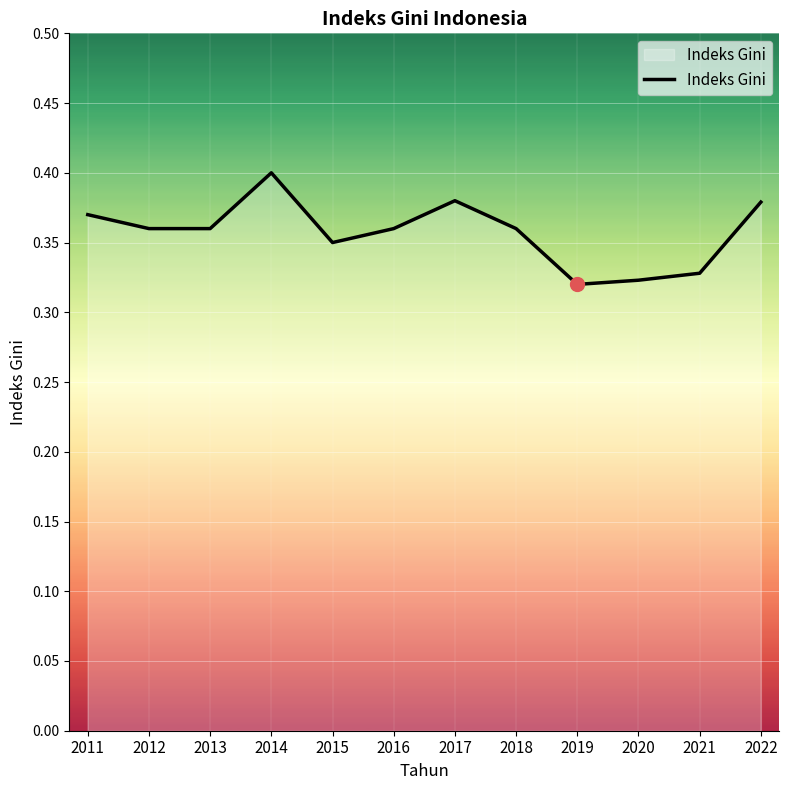

Is it true that the value at 2011 is 0.4?

True